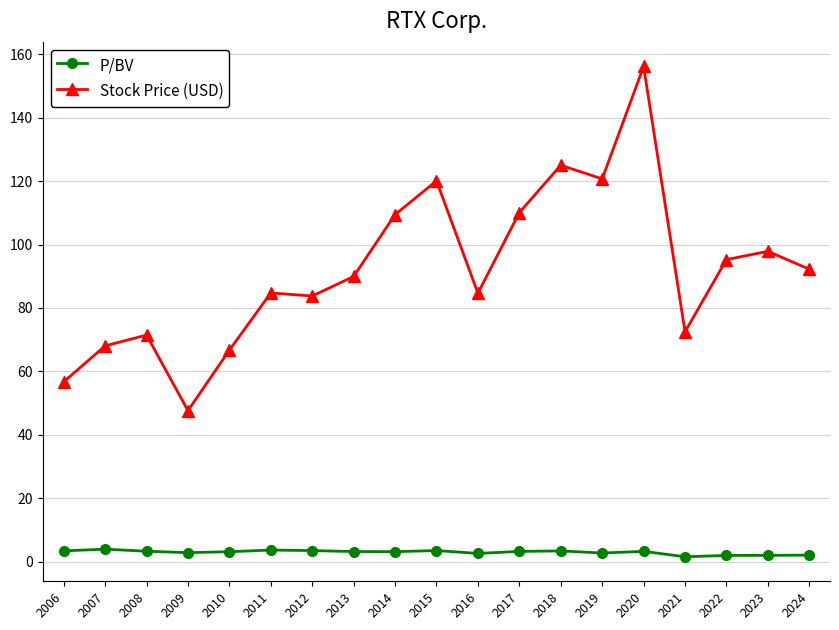

At which label does Stock Price (USD) reach its peak?

2020